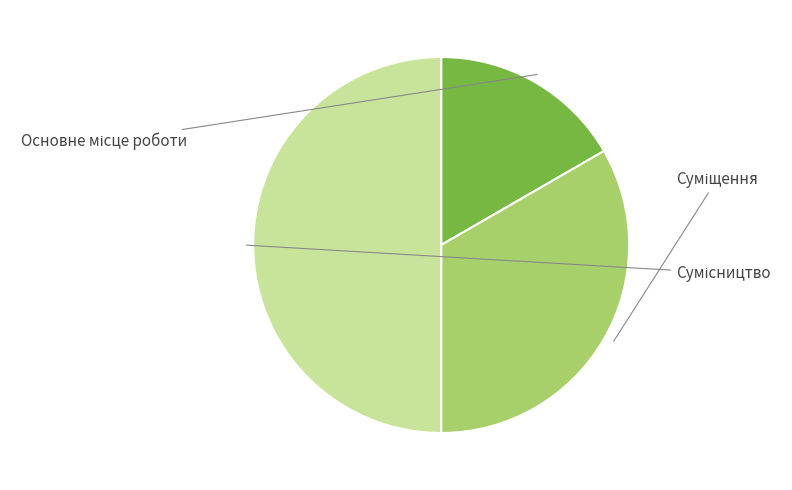

How many segments does this pie chart have?

3